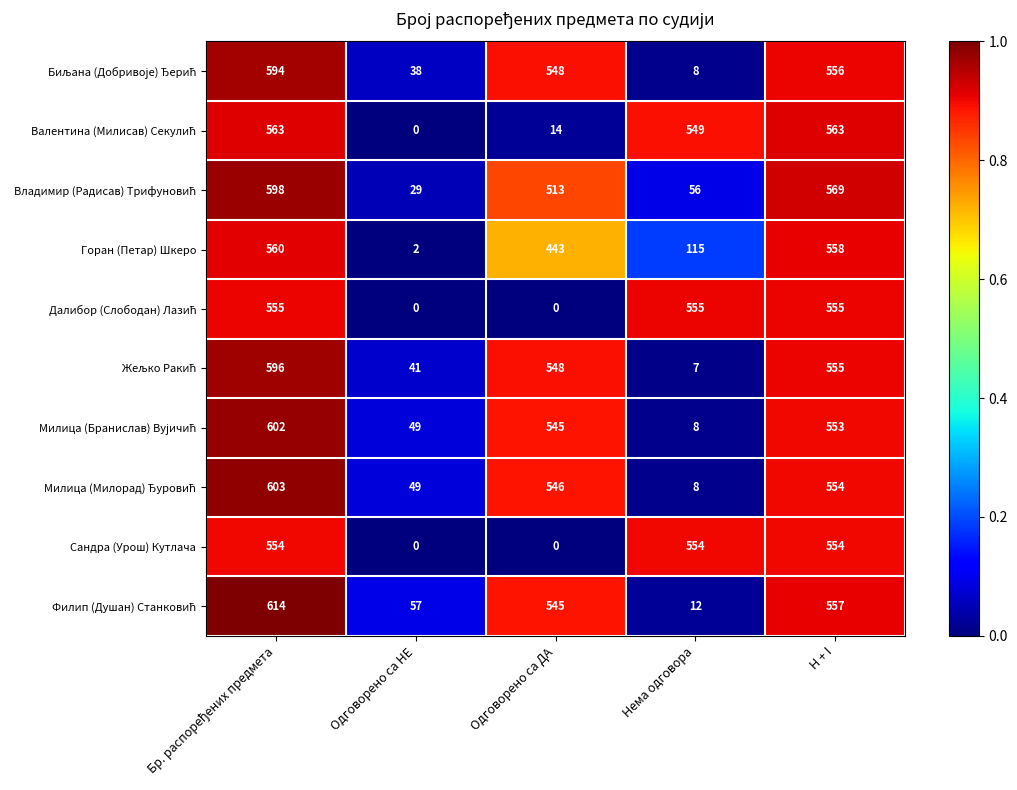

How many Сандра (Урош) Кутлача values are between 0 and 554?

5